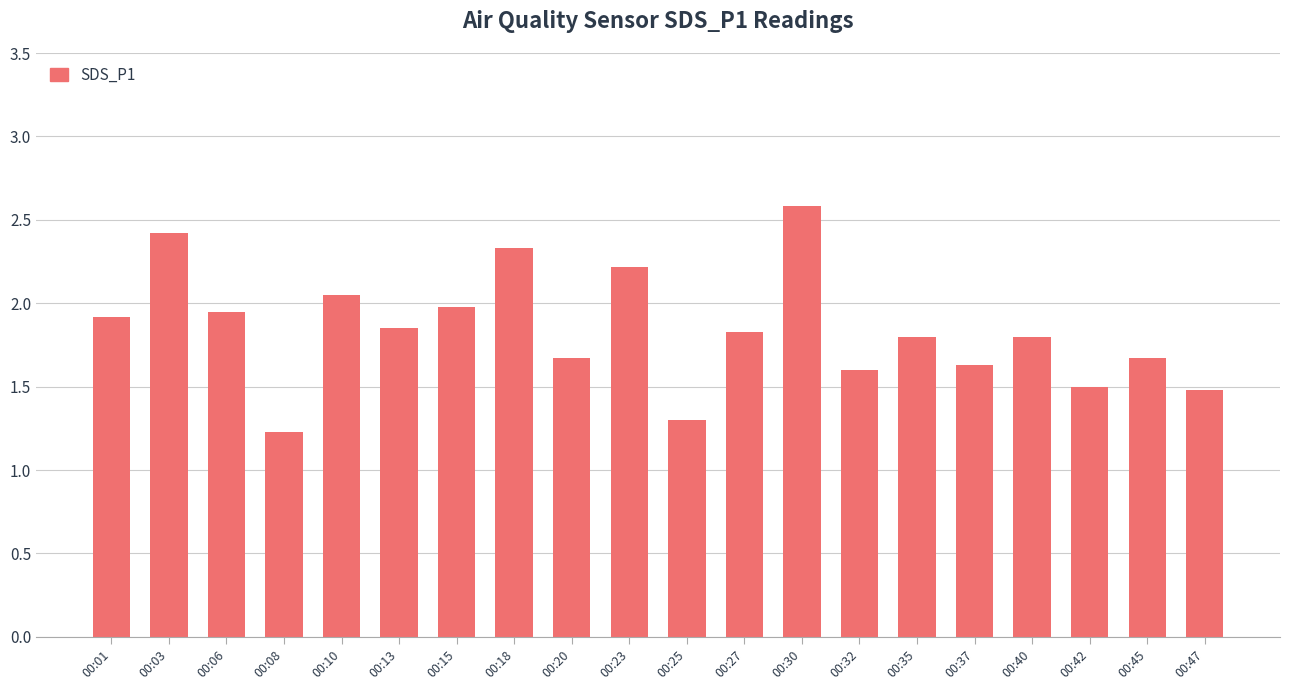

What is the ratio of the value at 00:27 to the value at 00:08?

1.5